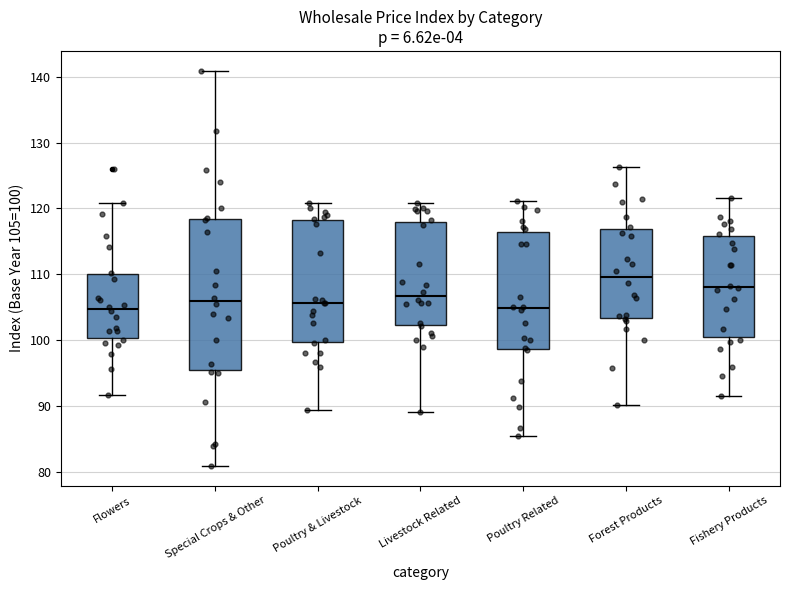

Where is the lower edge of the box for Livestock Related on the y-axis? The values are not printed on the chart, so give them approximately, as read against the axis.

102